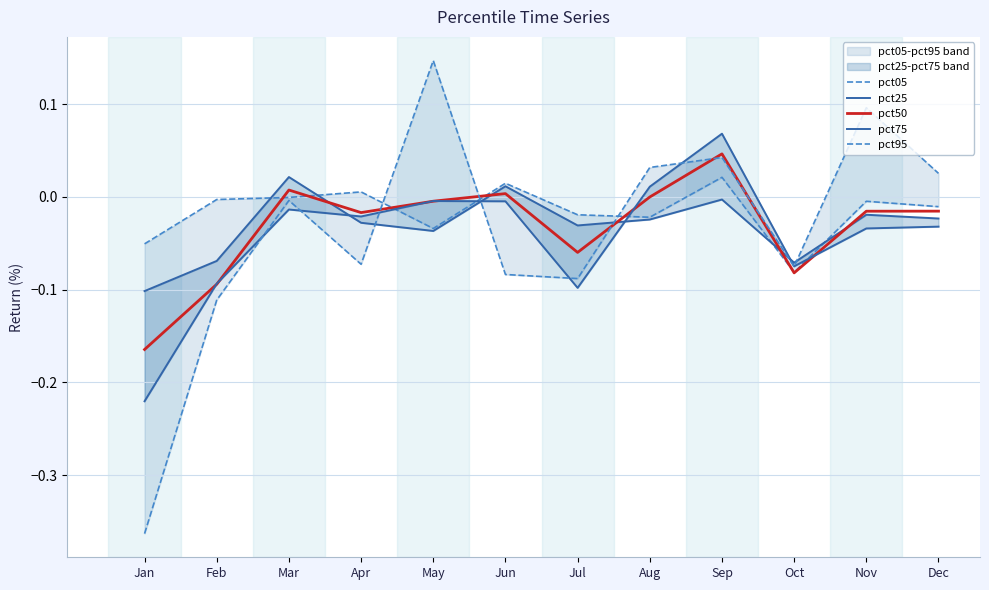

At which category does pct25 reach its first local valley?

May